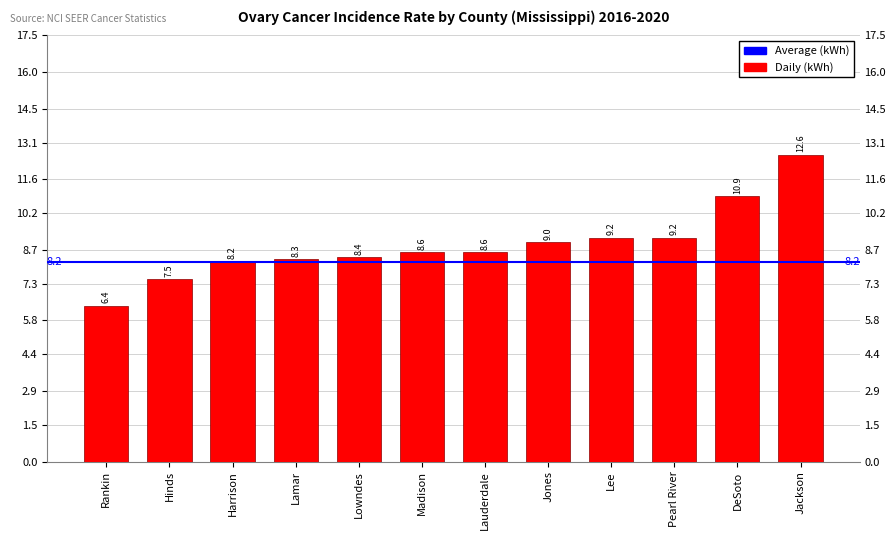

What is the label of the 10th bar from the left?

Pearl River